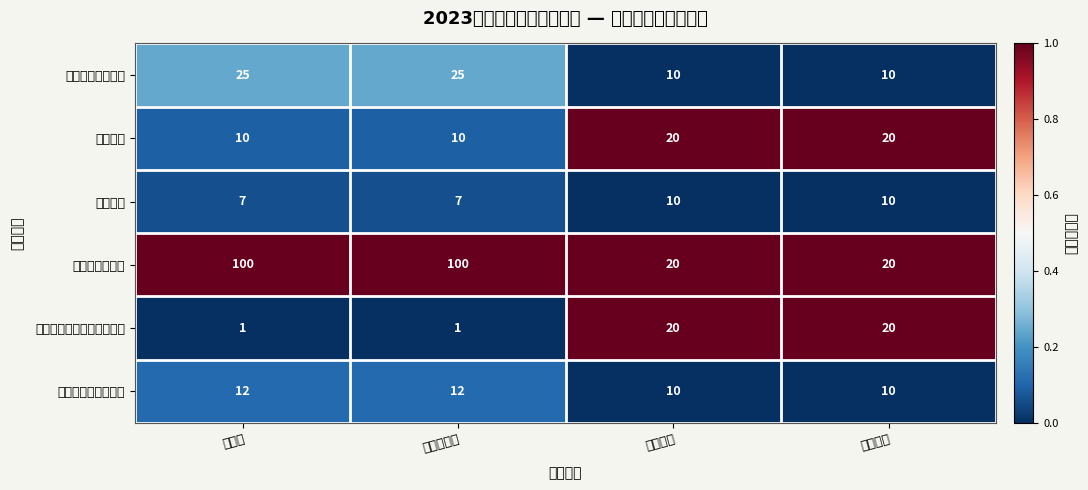

Which series changed the most between 全年完成值 and 指标得分?

检查结果公开率